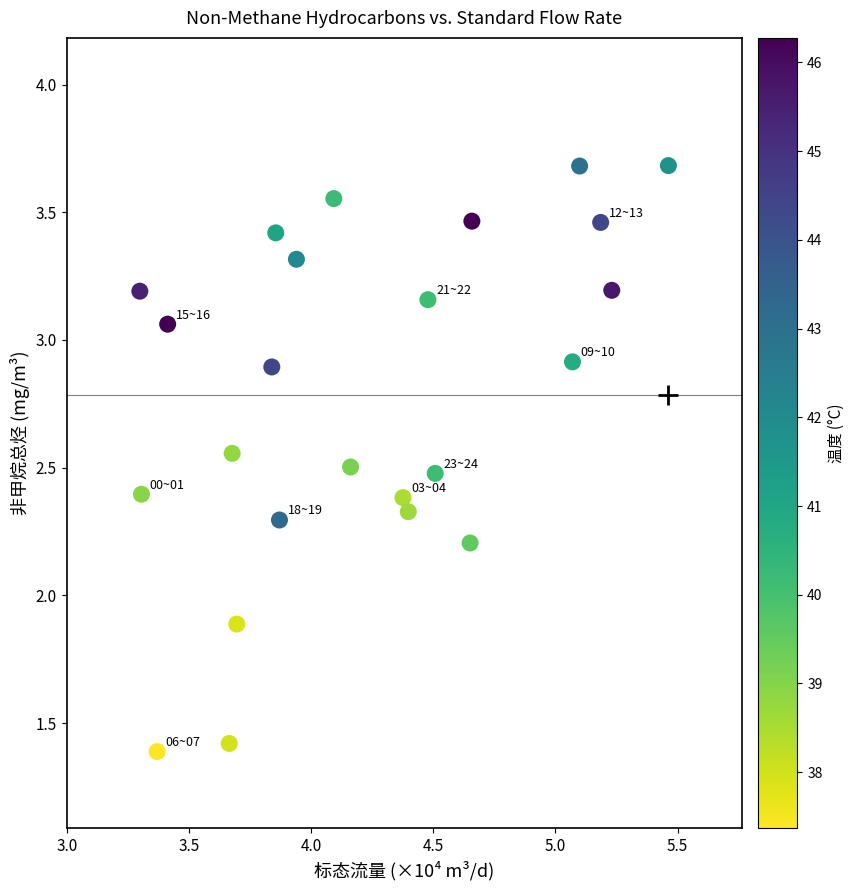

What Y value in the scatter plot is closest to 2?

1.9